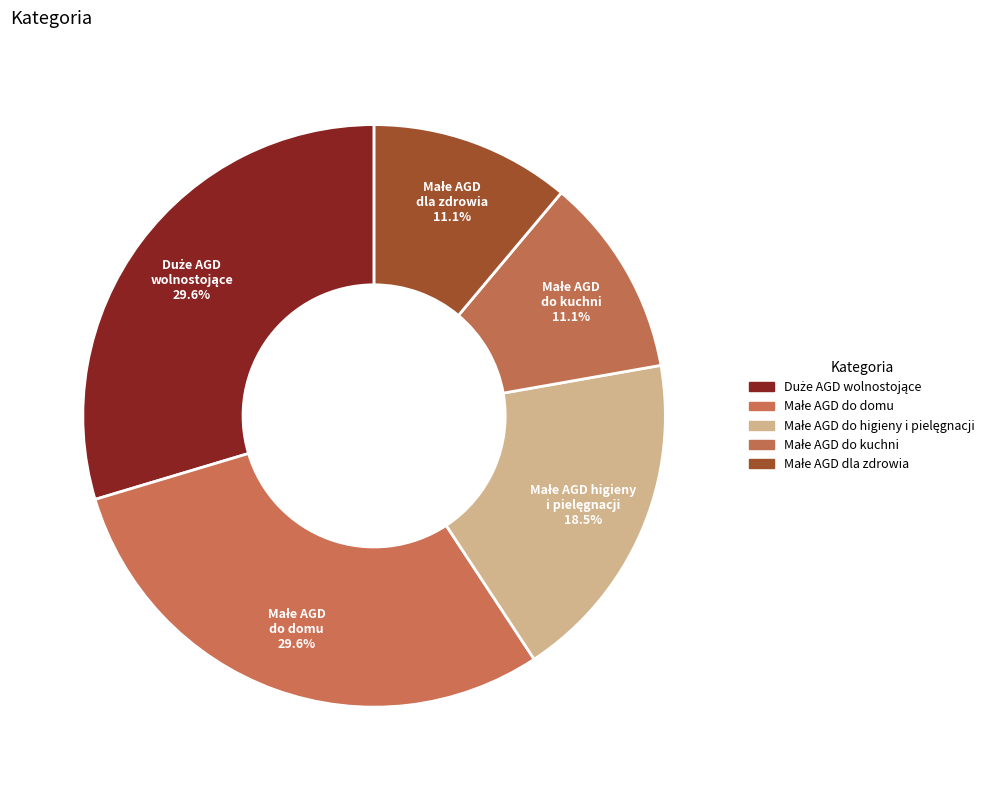

How many slices are in this pie chart?

5